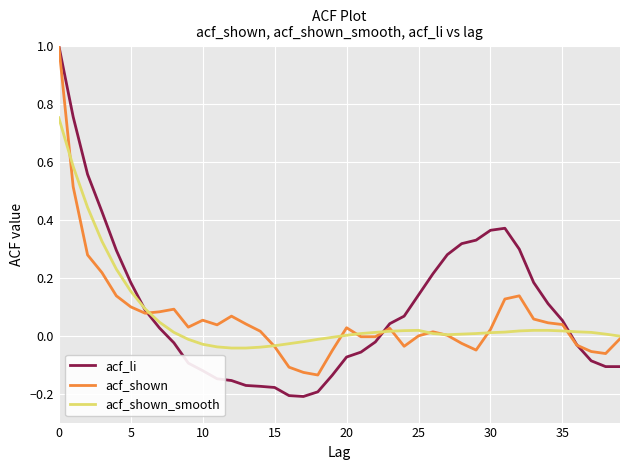

What is the greatest value displayed?

1.0